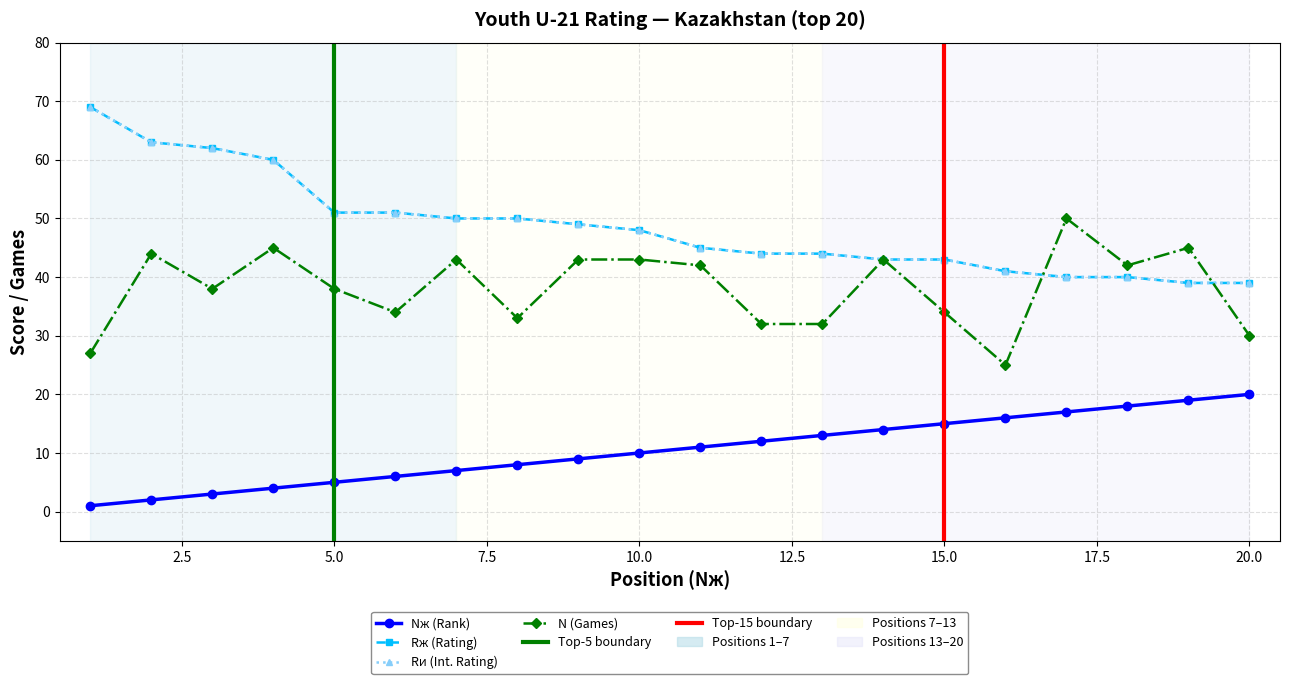

Rank the categories by Nж (Rank) value from lowest to highest.

1, 2, 3, 4, 5, 6, 7, 8, 9, 10, 11, 12, 13, 14, 15, 16, 17, 18, 19, 20